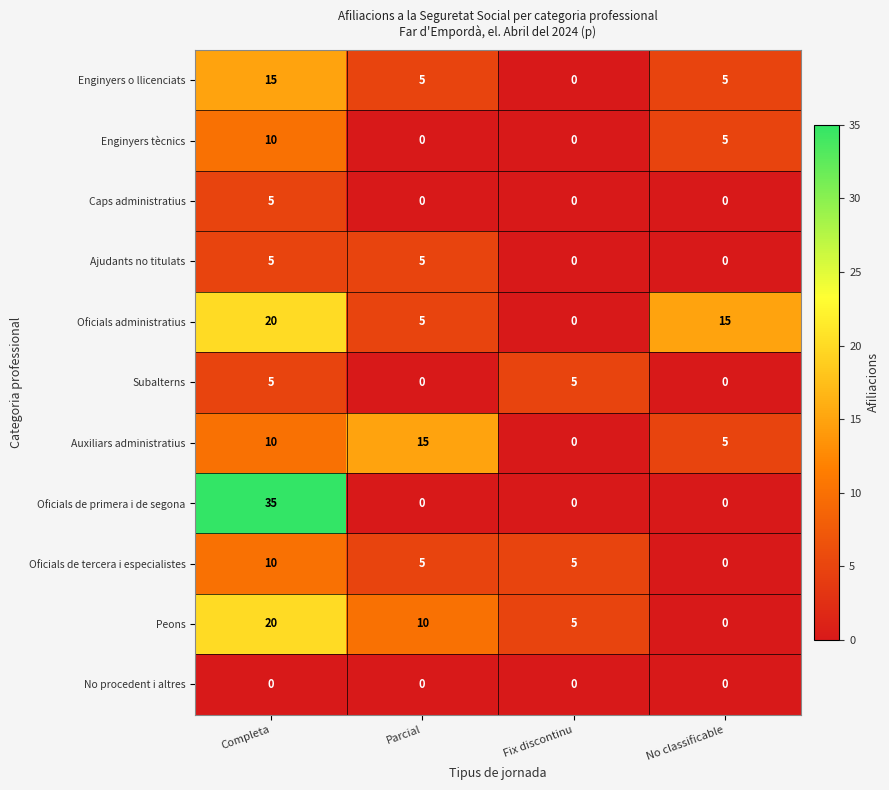

Which series has the largest total across all categories?

Oficials administratius